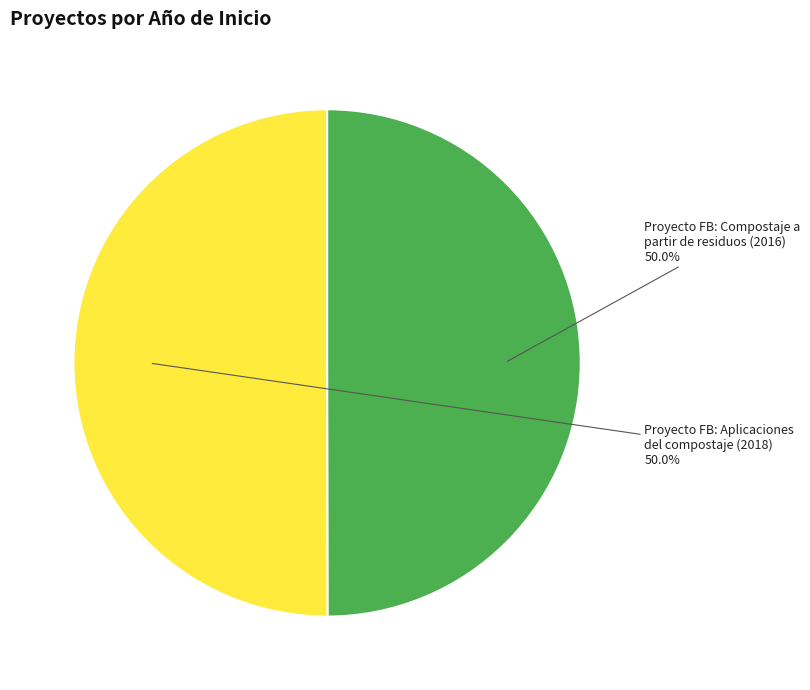

Do Proyecto FB: Compostaje a partir de residuos (2016) and Proyecto FB: Aplicaciones del compostaje (2018) together represent more than half of the pie?

Yes